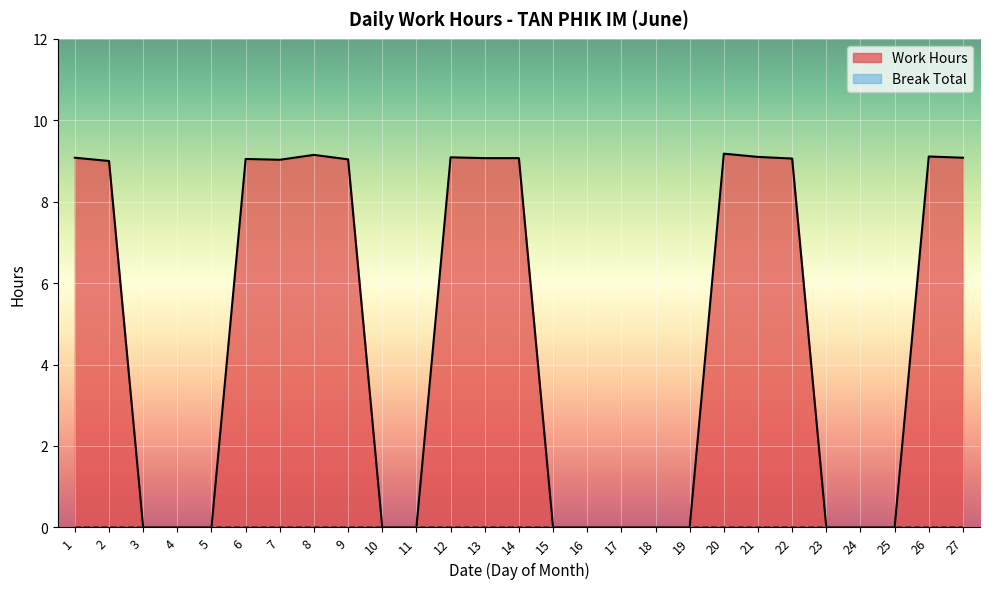

What is the sum of all values?

127.1